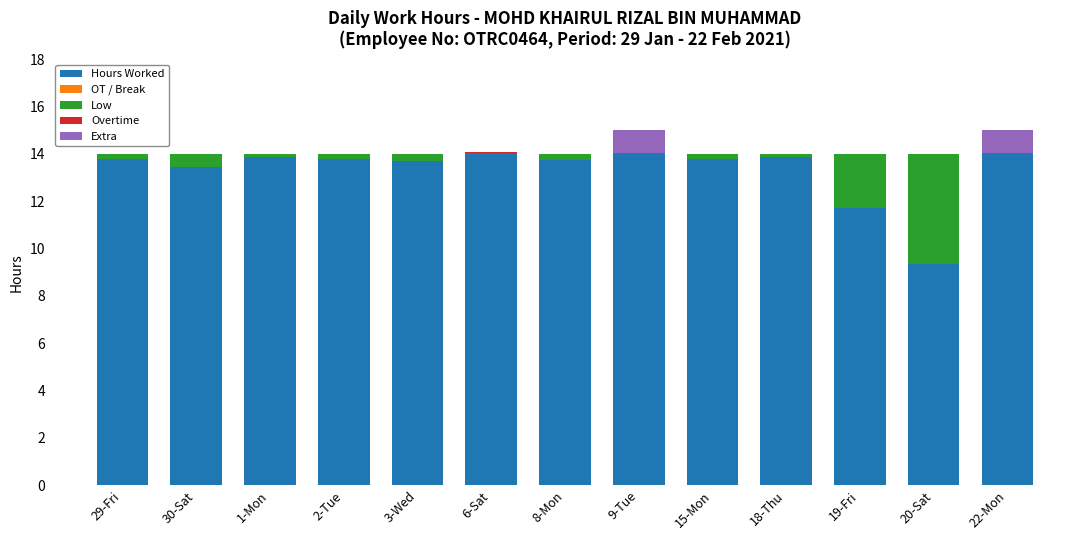

What is the total value across all series at 20-Sat?

14.0